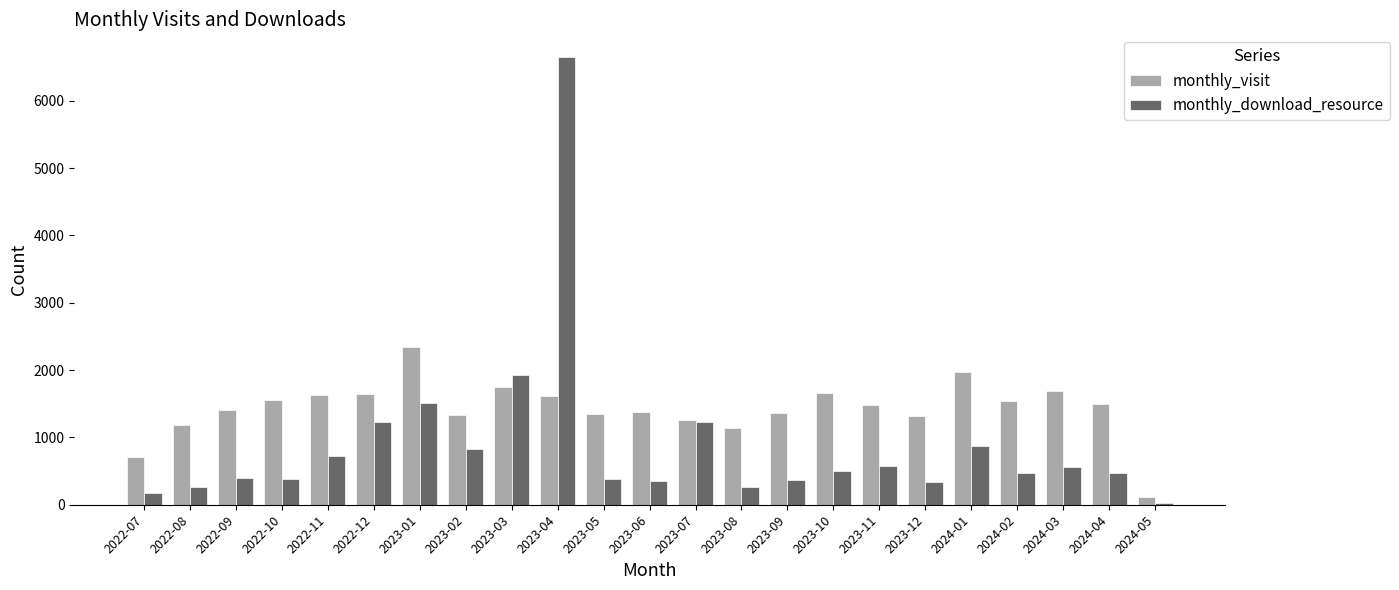

Rank the series by their average value, from highest to lowest.

monthly_visit, monthly_download_resource